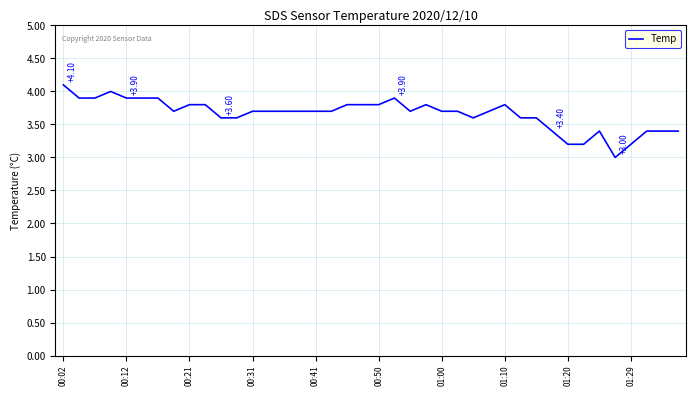

What is the difference between the maximum and minimum values?

1.1